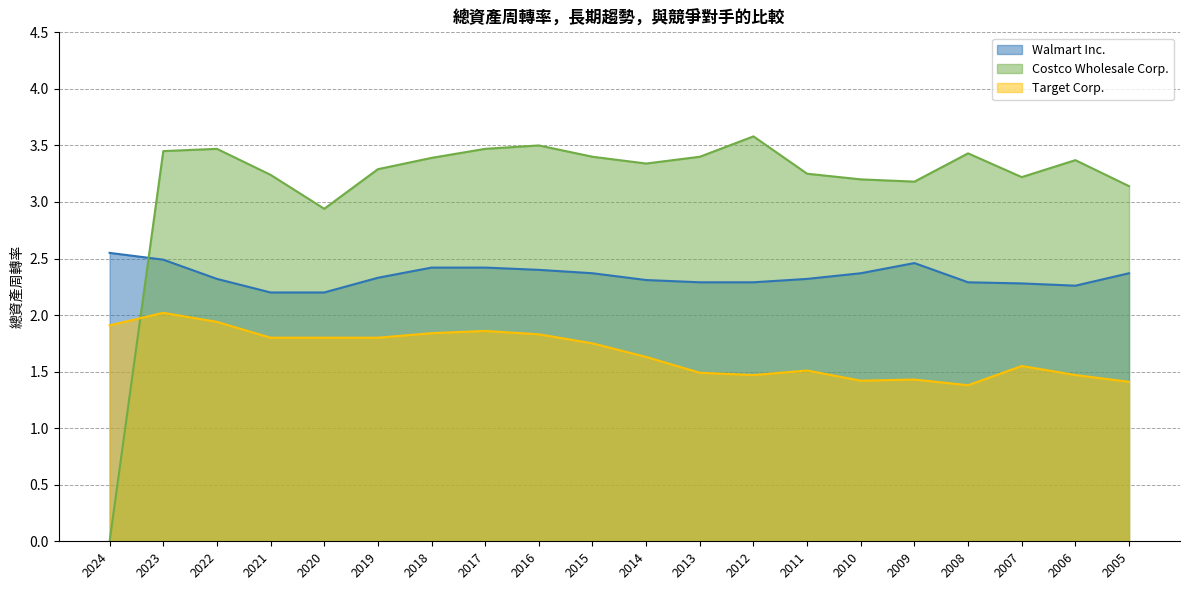

Does the chart display data point markers on the line(s)?

No